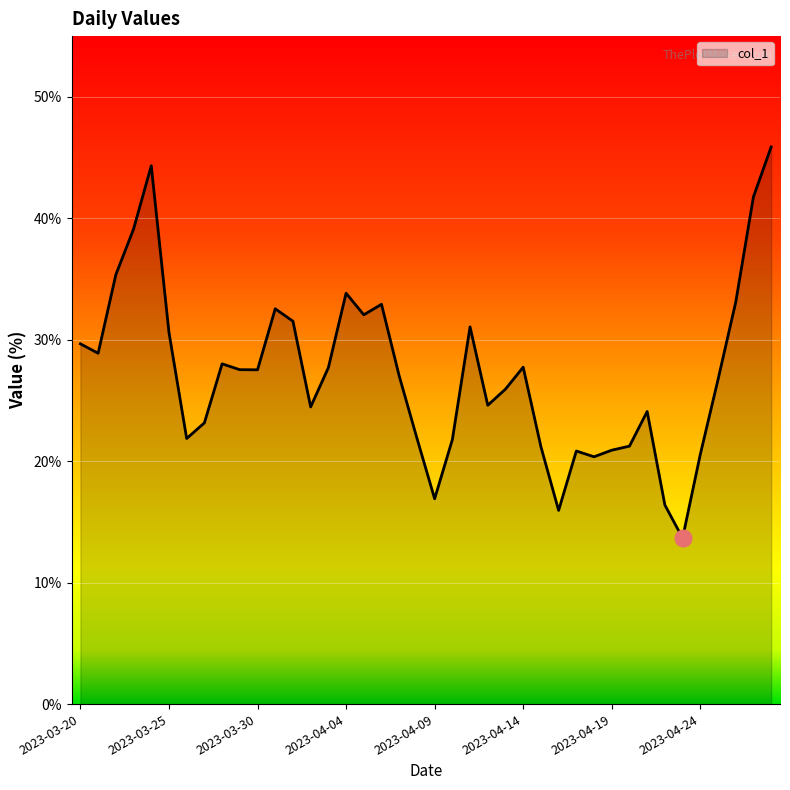

At which category does the chart reach its minimum across all series?

2023-04-23